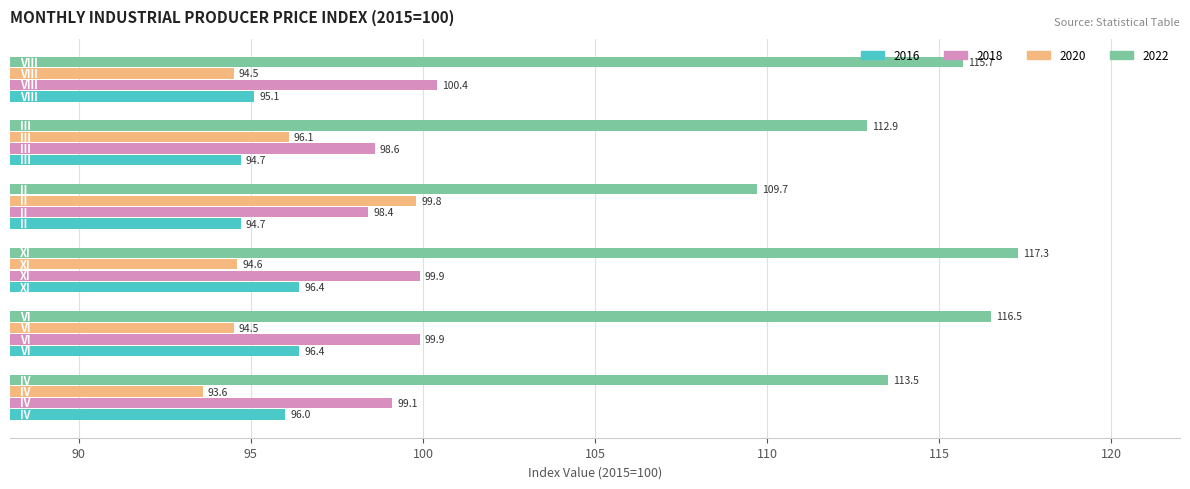

What is the average value of the 2022 series?

114.3